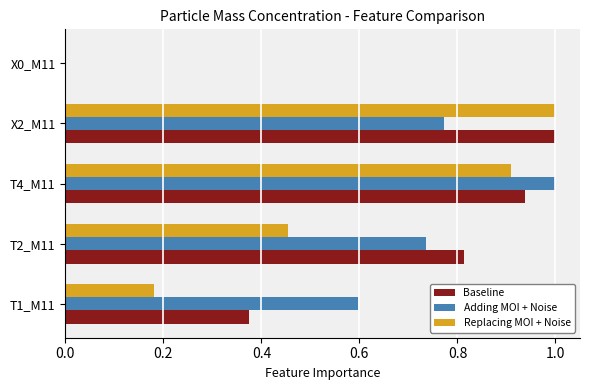

At which label does Baseline reach its peak?

X2_M11